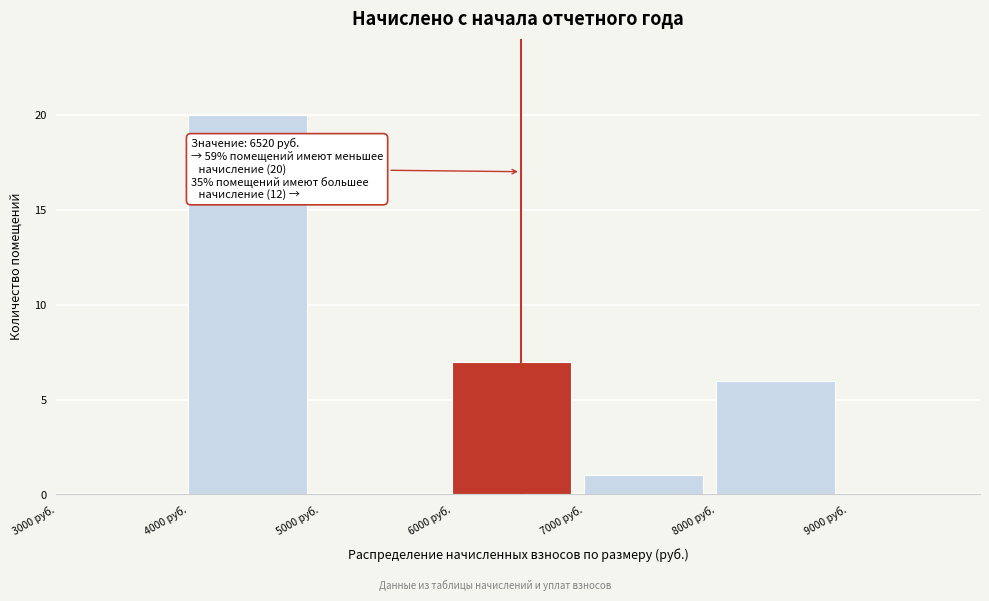

Which range on the x-axis has the tallest bar?

4000 to 5000